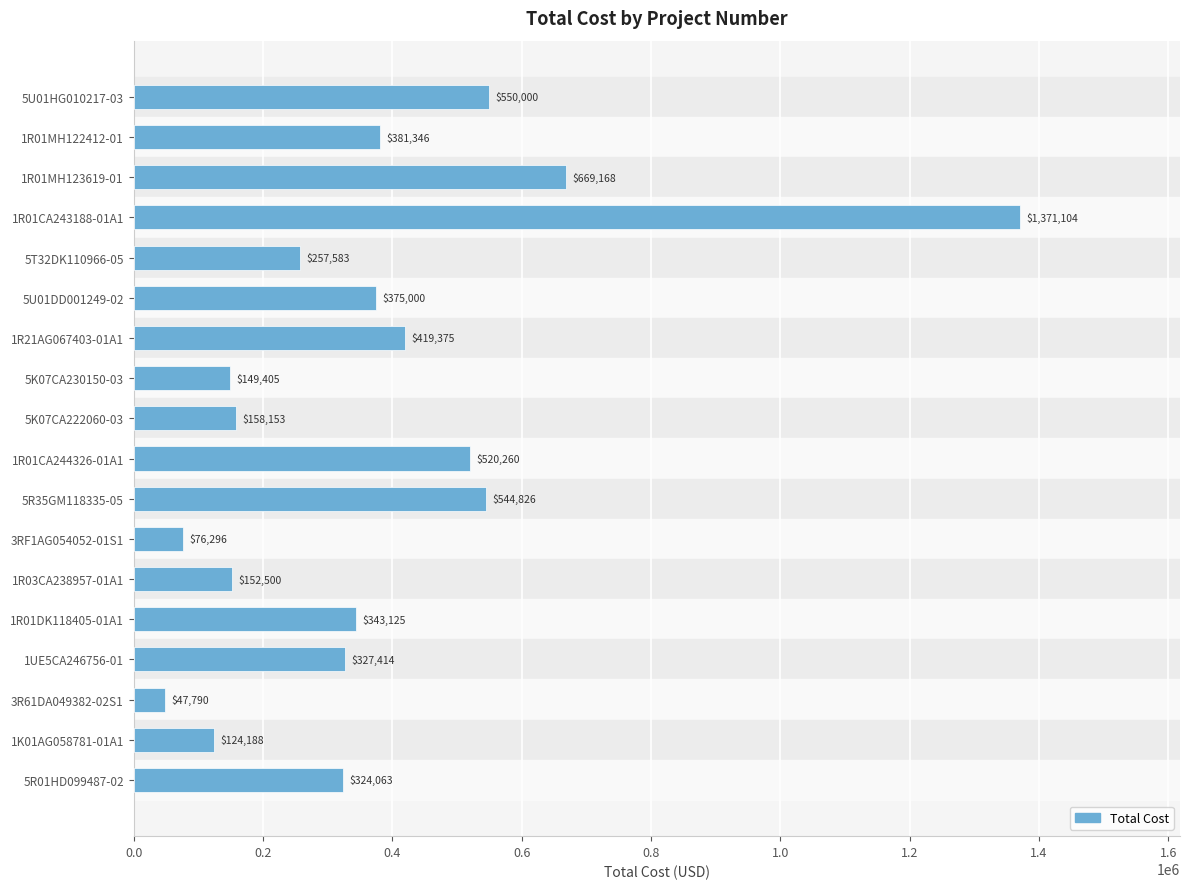

What is the value of the 12th bar from the top?

76296